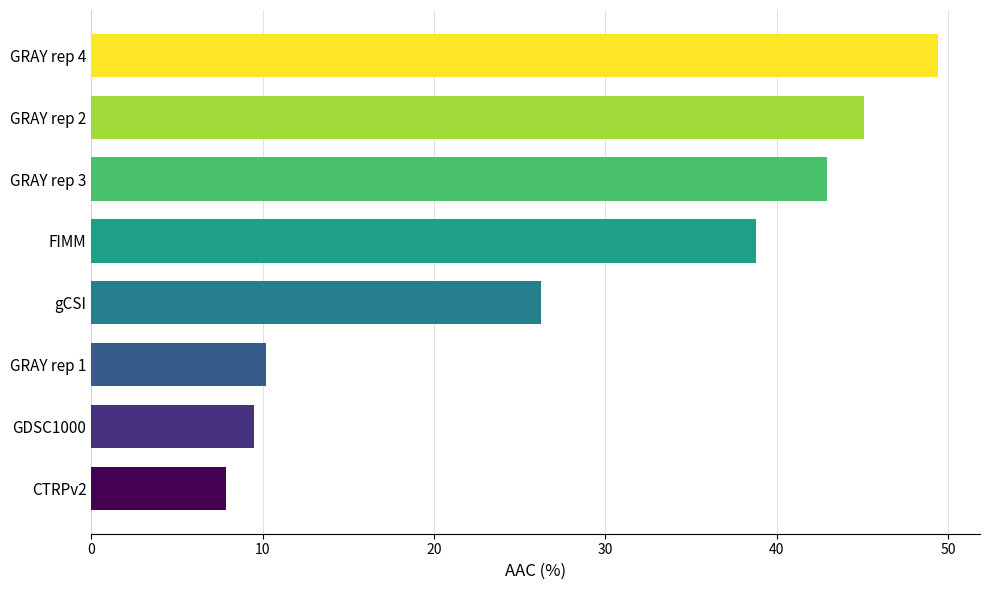

What is the average value?

28.8